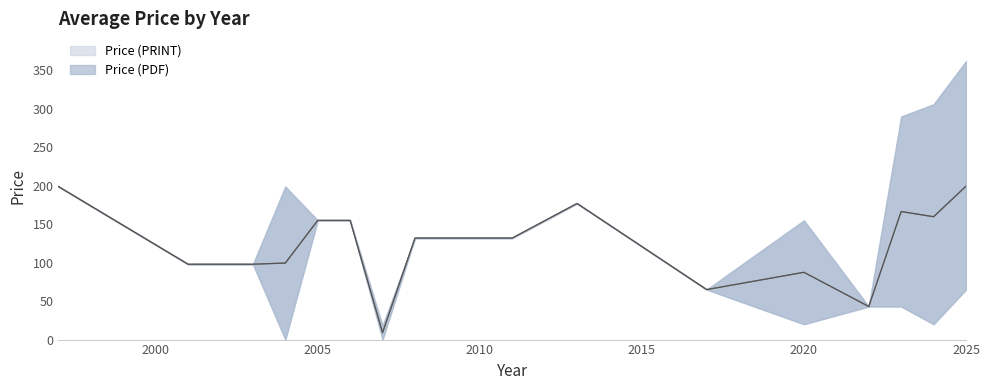

True or false: Price (PDF) and Price (PRINT) intersect in this chart.

False